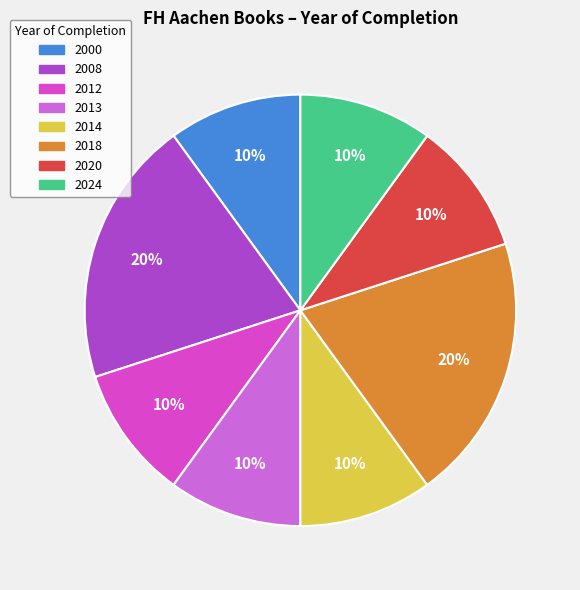

Does any single category account for the majority?

No